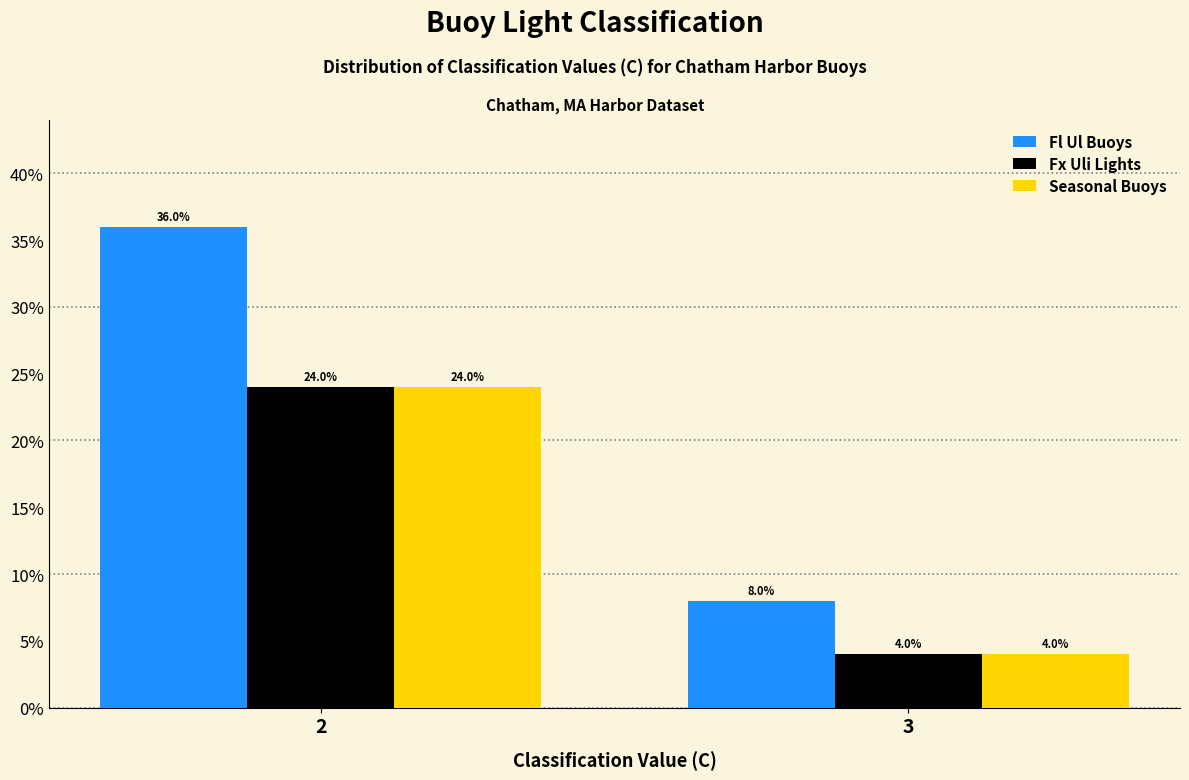

Reading right to left, list all the values displayed in this chart.

Fl Ul Buoys: 8	36
Fx Uli Lights: 4	24
Seasonal Buoys: 4	24